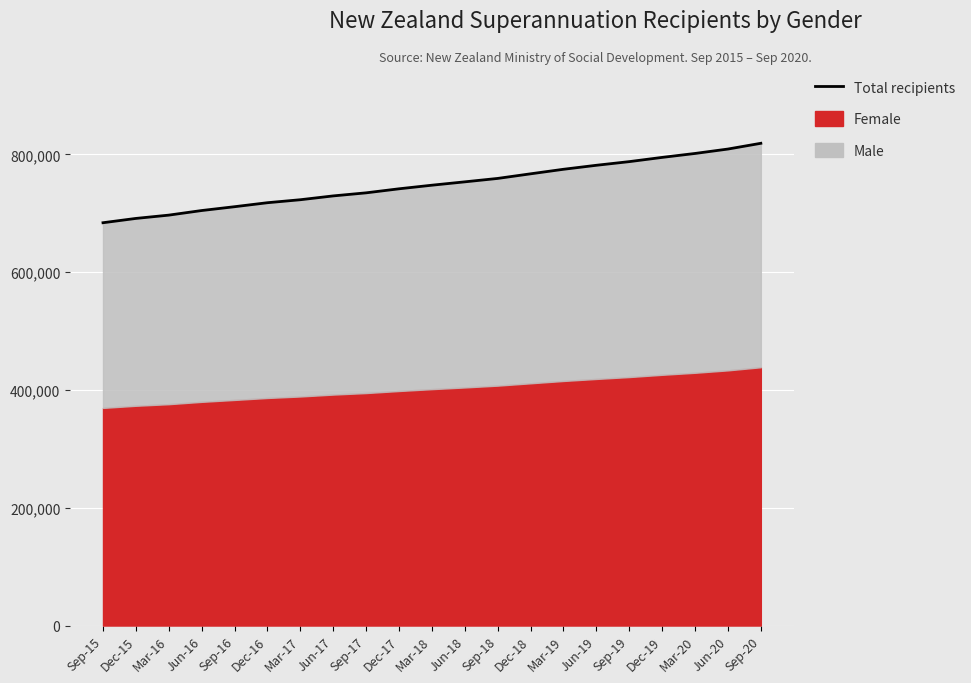

What is the difference between the values at Dec-16 and Mar-16?

21077